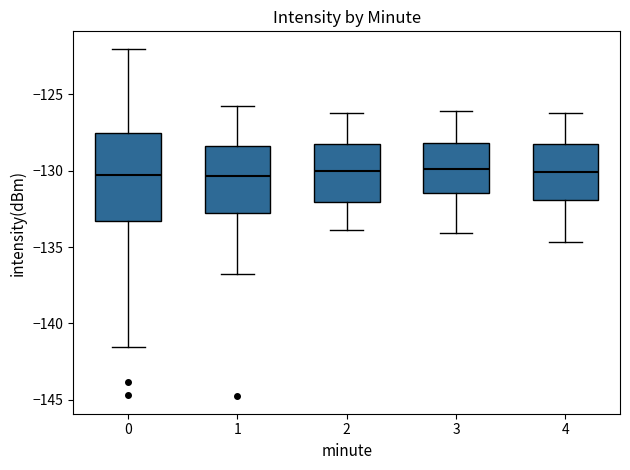

Reading left to right, transcribe this box plot: for each box, give where its median line is, the range the box spans, and where its two whiskers end, as read against the y-axis. The values are not printed on the chart, so give them approximately, as read against the axis.

0: median -130.5, box -133.5 to -127.5, whiskers -141.5 to -122.0
1: median -130.5, box -133.0 to -128.5, whiskers -136.5 to -126.0
2: median -130.0, box -132.0 to -128.5, whiskers -134.0 to -126.0
3: median -130.0, box -131.5 to -128.0, whiskers -134.0 to -126.0
4: median -130.0, box -132.0 to -128.0, whiskers -134.5 to -126.0